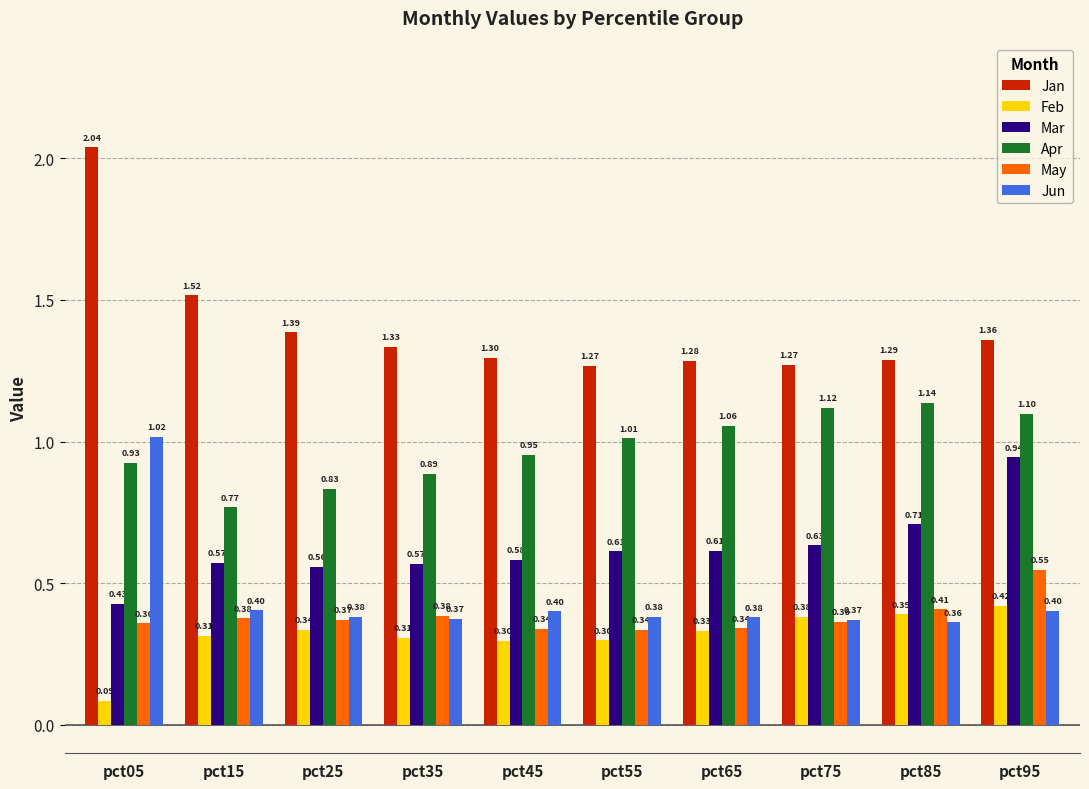

Between pct05 and pct95, which series saw the biggest shift?

Jan